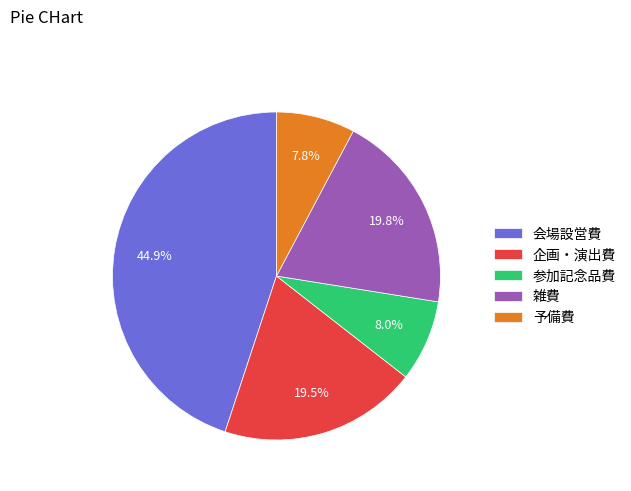

To the nearest percent, what is the difference between the largest and smallest slice percentages?

37%